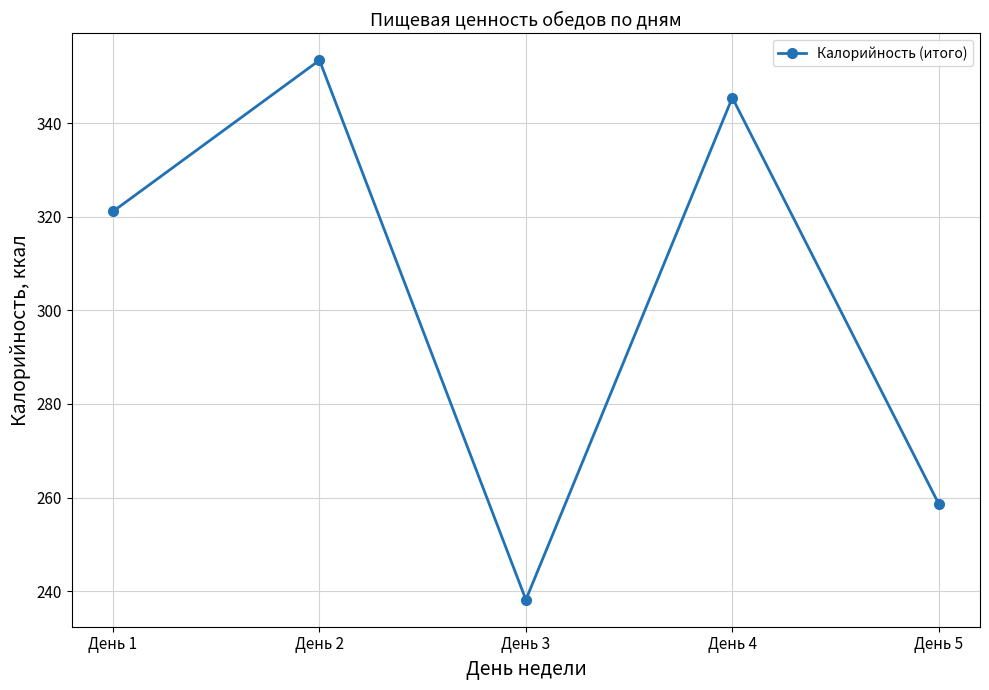

True or false: the data has more than 0 interior local peaks.

True